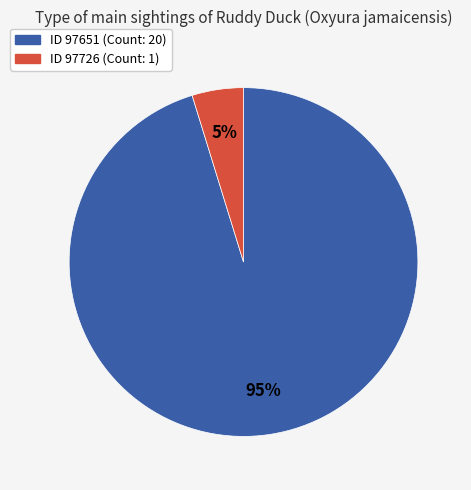

Is there any slice that represents more than half of the pie?

Yes